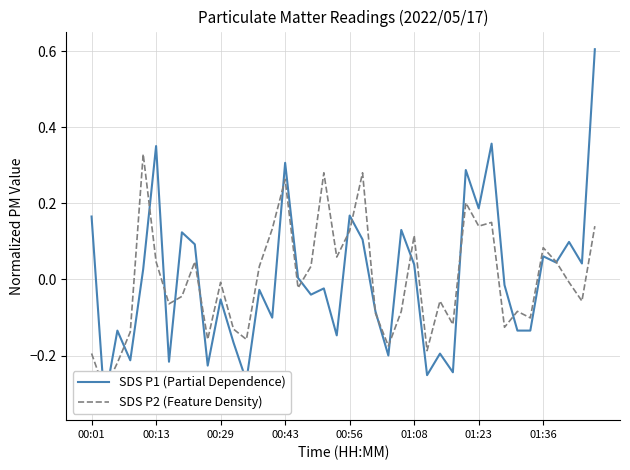

Reading left to right, transcribe all the data shown in this chart.

SDS P1 (Partial Dependence): 0.2	-0.3	-0.1	-0.2	0.0	0.4	-0.2	0.1	0.1	-0.2	-0.1	-0.2	-0.3	-0.0	-0.1	0.3	0.0	-0.0	-0.0	-0.1	0.2	0.1	-0.1	-0.2	0.1	0.0	-0.3	-0.2	-0.2	0.3	0.2	0.4	-0.0	-0.1	-0.1	0.1	0.0	0.1	0.0	0.6
SDS P2 (Feature Density): -0.2	-0.3	-0.2	-0.1	0.3	0.0	-0.1	-0.0	0.0	-0.2	-0.0	-0.1	-0.2	0.0	0.1	0.3	-0.0	0.0	0.3	0.1	0.1	0.3	-0.1	-0.2	-0.1	0.1	-0.2	-0.1	-0.1	0.2	0.1	0.1	-0.1	-0.1	-0.1	0.1	0.0	-0.0	-0.1	0.1